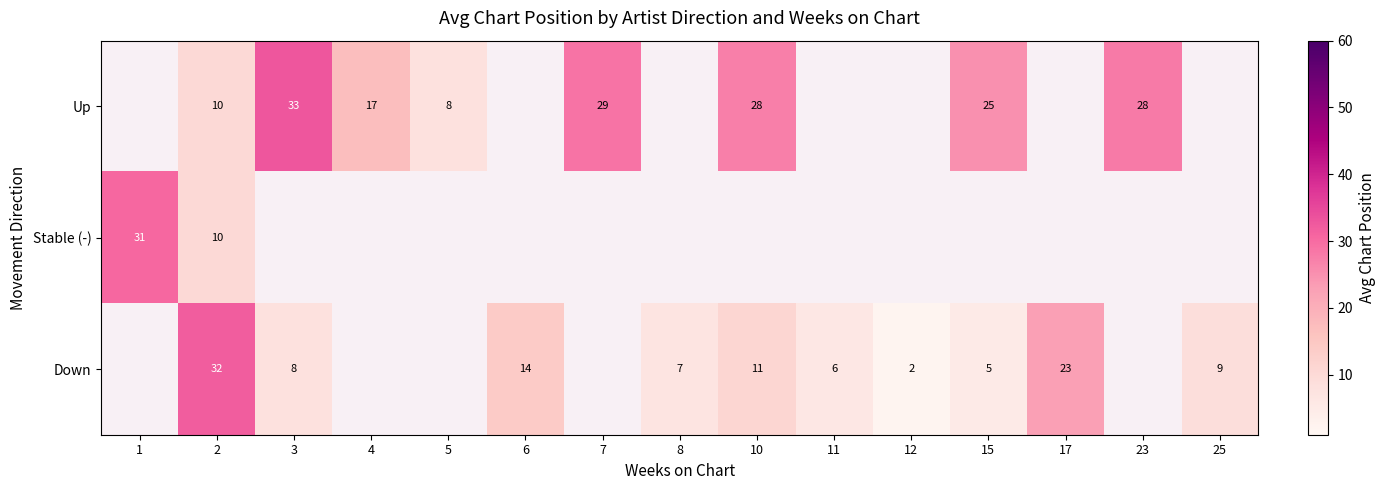

The value of Stable (-) at 2 is 10. True or false?

True